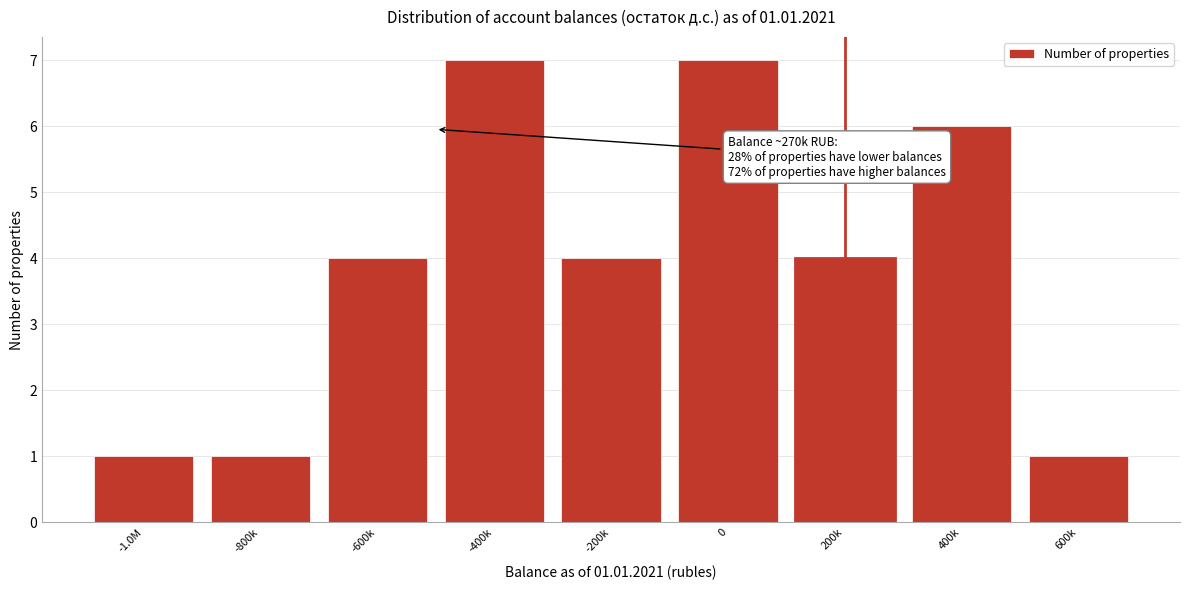

Reading left to right, list all the values displayed in this chart.

-1.0M=1	-800k=1	-600k=4	-400k=7	-200k=4	0=7	200k=4	400k=6	600k=1